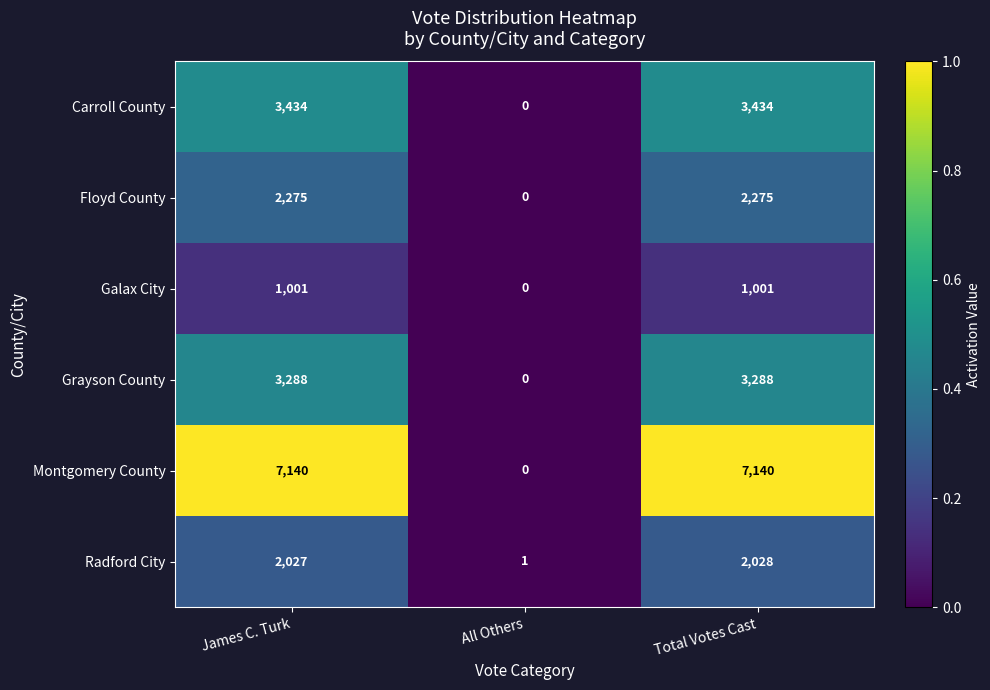

What value does the Carroll County series have at James C. Turk, to the nearest 10?

3430